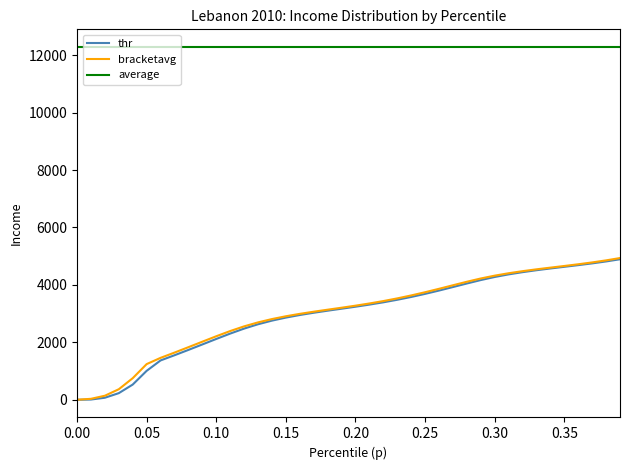

True or false: average and bracketavg intersect in this chart.

False